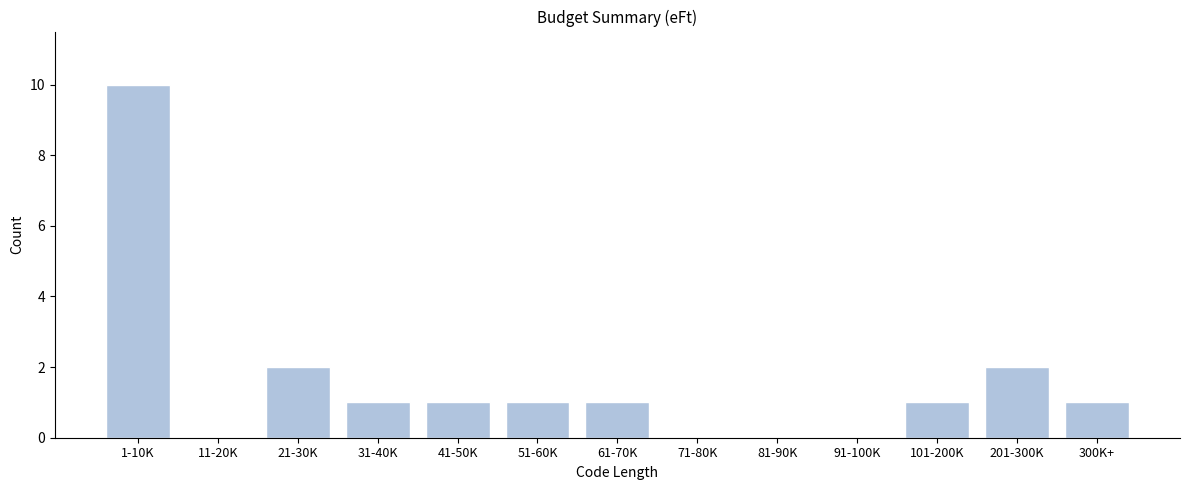

Reading left to right, what are all the values shown in this chart?

1-10K=10	11-20K=0	21-30K=2	31-40K=1	41-50K=1	51-60K=1	61-70K=1	71-80K=0	81-90K=0	91-100K=0	101-200K=1	201-300K=2	300K+=1